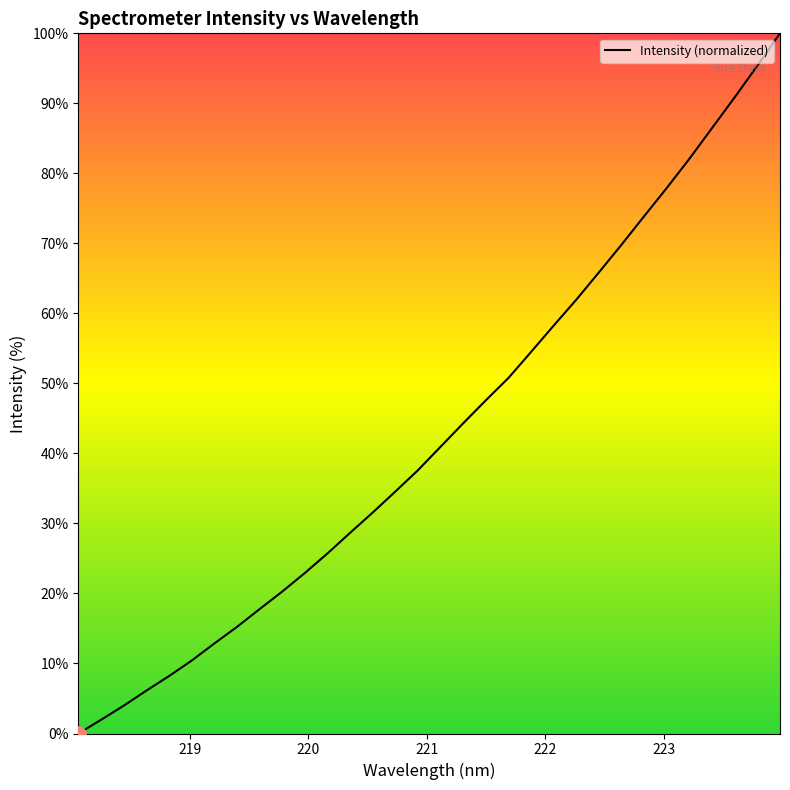

What is the difference between the maximum and minimum values?

100.0